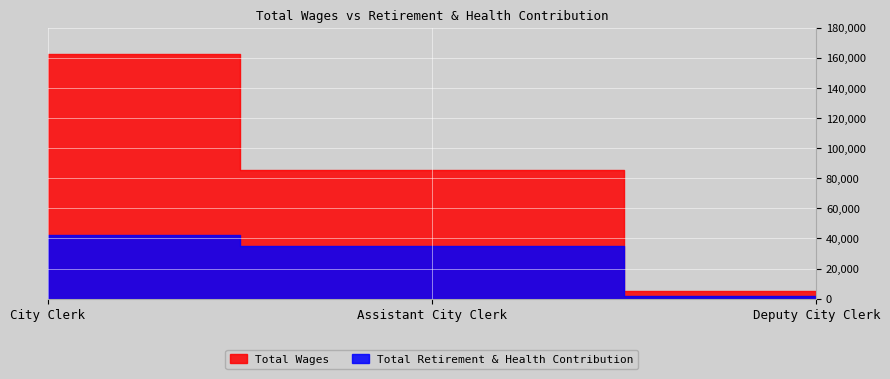

Which series has the widest spread of values?

Total Wages